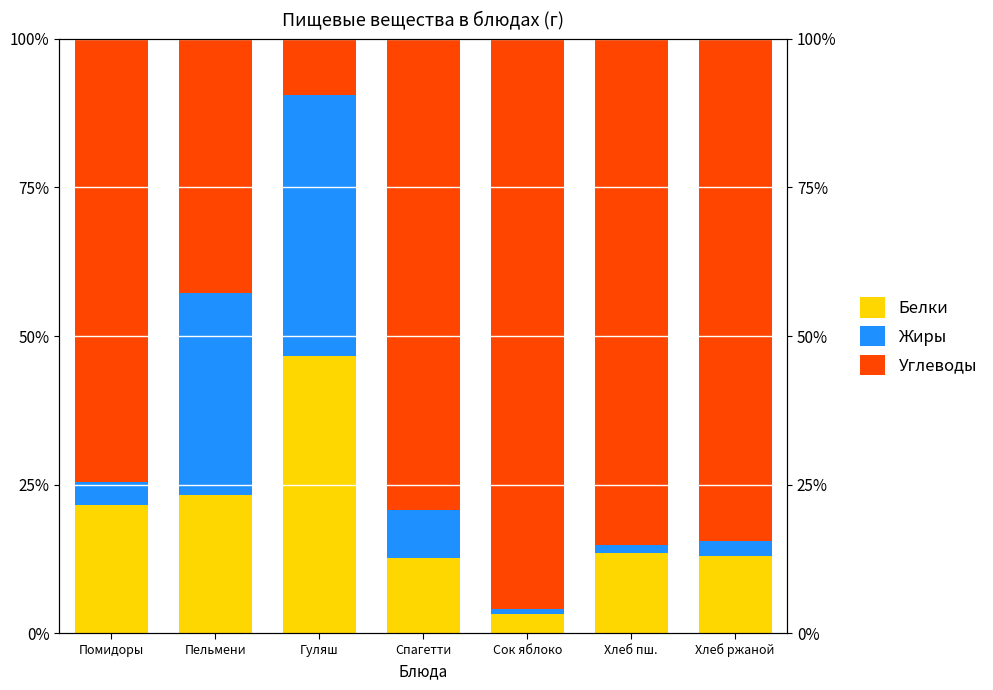

Where is Углеводы nearest to the value 52?

Пельмени